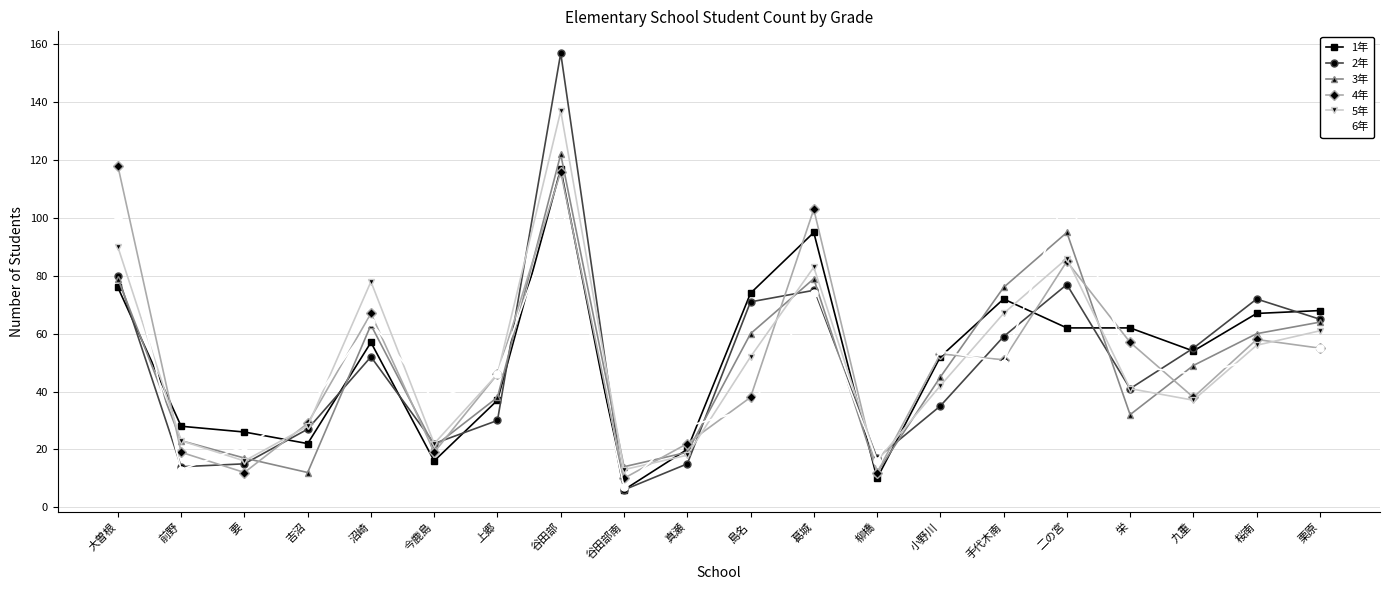

What position from the left is 九重?

18